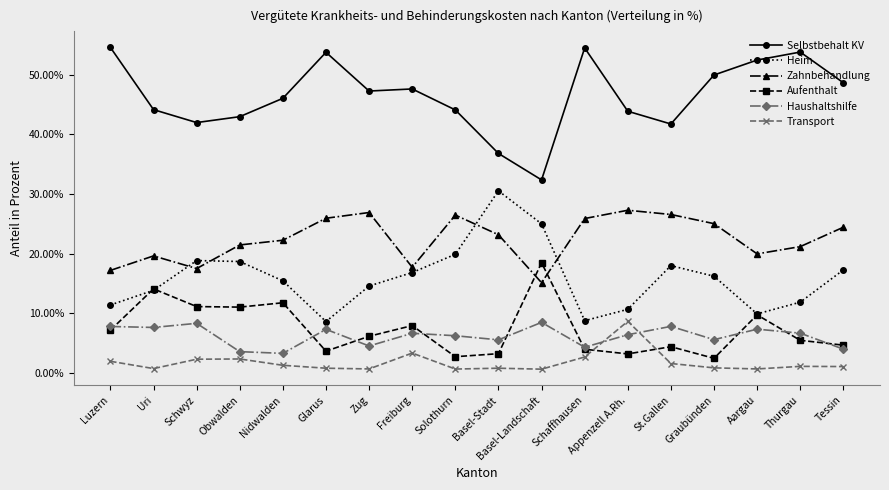

What is the label of the 16th point from the left?

Aargau